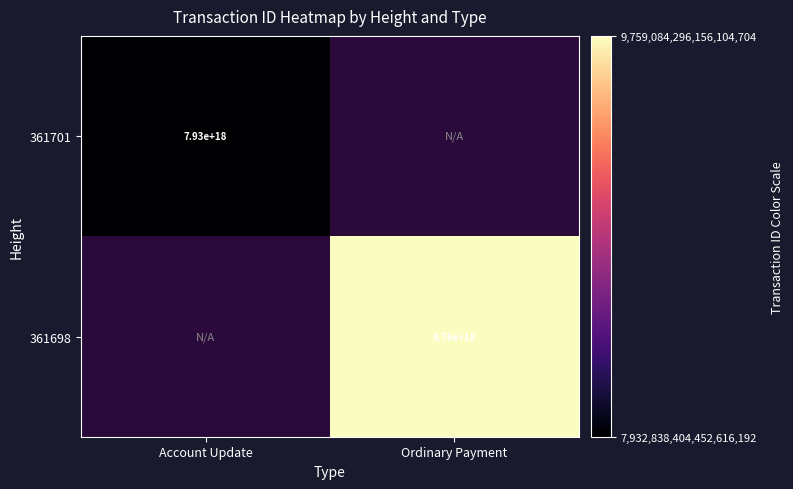

How many distinct data groups are displayed?

2